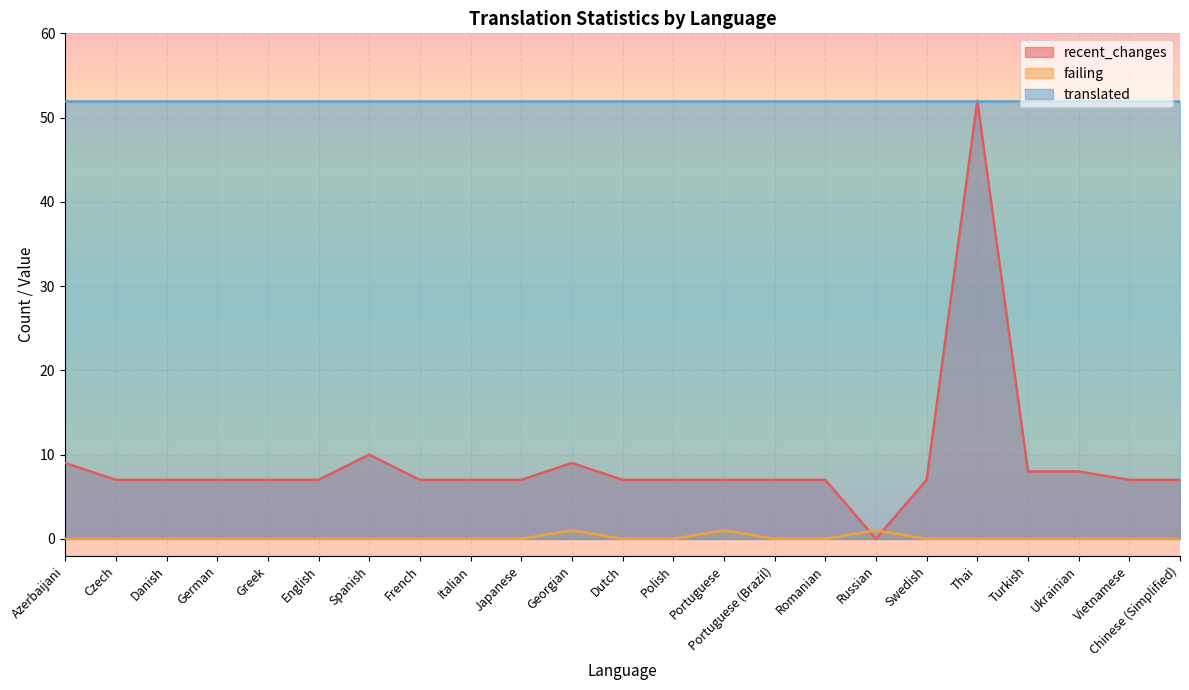

Which has a higher value, Czech or Swedish?

Czech